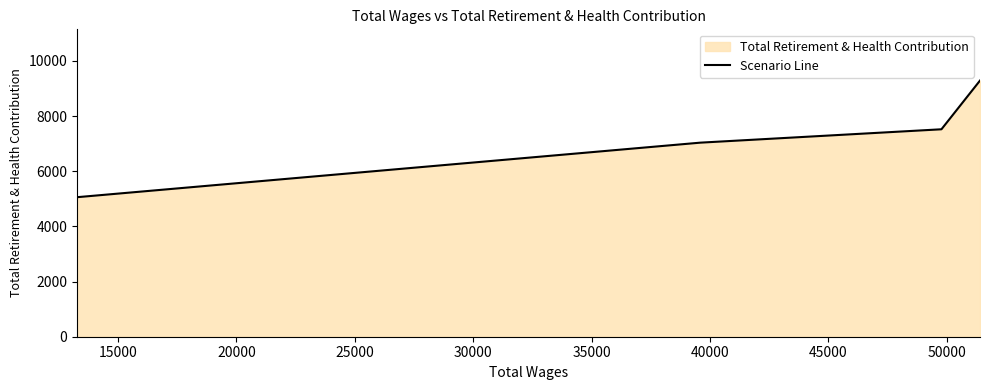

True or false: the data has more than 2 interior local peaks.

False